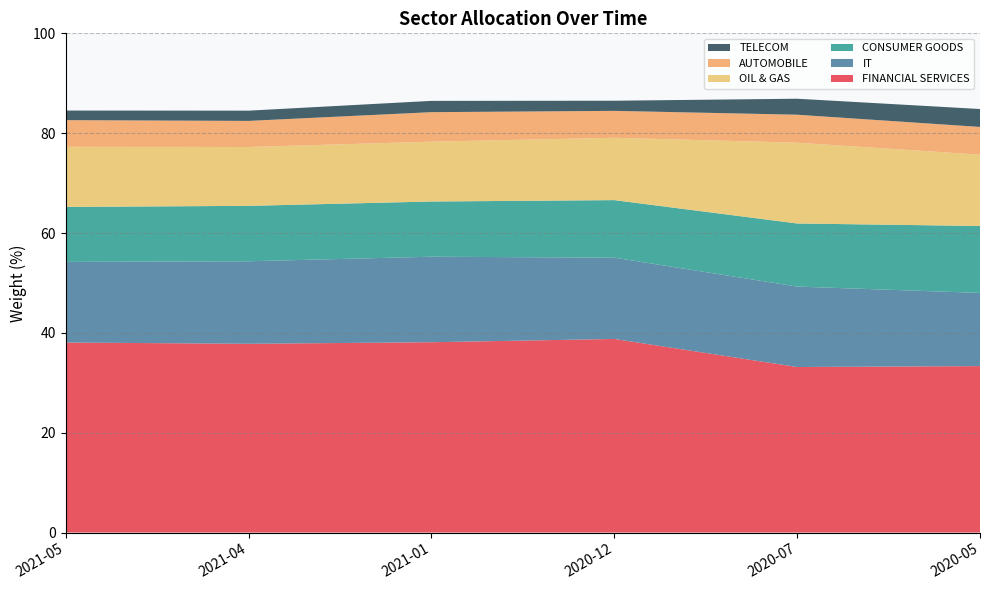

Reading left to right, transcribe all the data shown in this chart.

FINANCIAL SERVICES: 2021-05=38.1	2021-04=37.8	2021-01=38.1	2020-12=38.8	2020-07=33.2	2020-05=33.3
IT: 2021-05=16.1	2021-04=16.5	2021-01=17.1	2020-12=16.3	2020-07=16.1	2020-05=14.7
CONSUMER GOODS: 2021-05=11.0	2021-04=11.1	2021-01=11.1	2020-12=11.5	2020-07=12.6	2020-05=13.4
OIL & GAS: 2021-05=12.0	2021-04=11.8	2021-01=12.0	2020-12=12.5	2020-07=16.2	2020-05=14.3
AUTOMOBILE: 2021-05=5.3	2021-04=5.2	2021-01=5.9	2020-12=5.4	2020-07=5.6	2020-05=5.5
TELECOM: 2021-05=1.9	2021-04=2.0	2021-01=2.3	2020-12=2.0	2020-07=3.2	2020-05=3.6